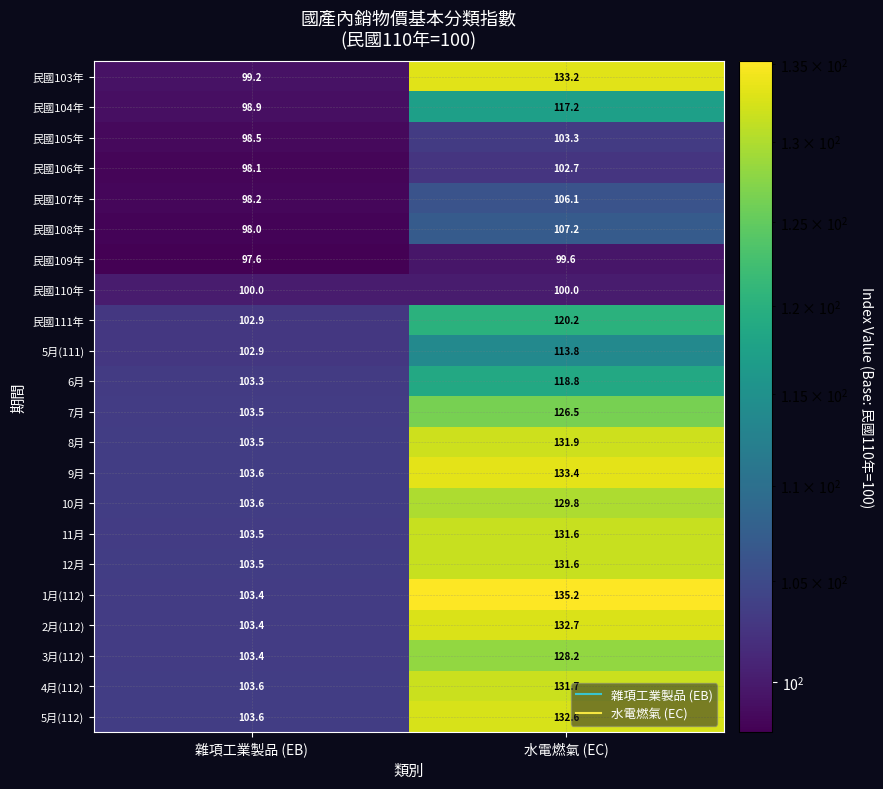

True or false: 1月(112) has a value of 135.2 at 水電燃氣 (EC).

True